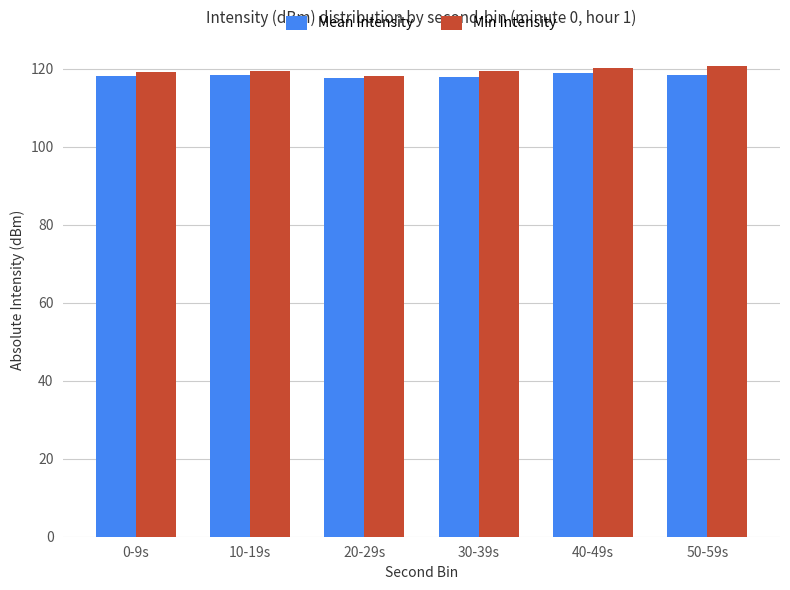

What is the difference between the Mean Intensity values at 30-39s and 20-29s?

0.2